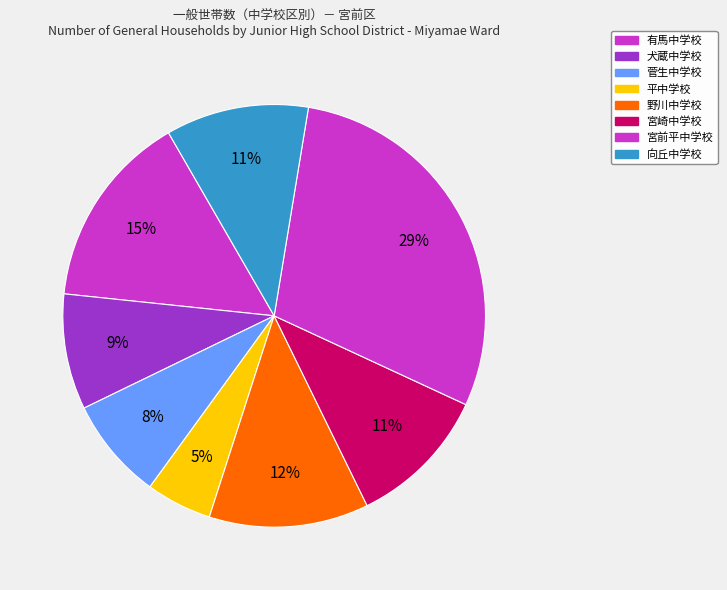

Is there any slice that represents more than half of the pie?

No